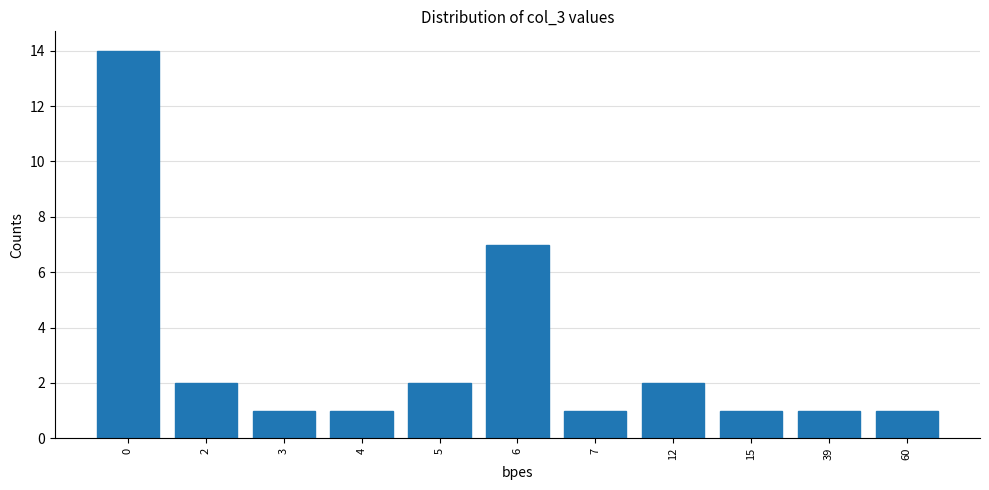

Reading right to left, transcribe all the data shown in this chart.

60=1	39=1	15=1	12=2	7=1	6=7	5=2	4=1	3=1	2=2	0=14